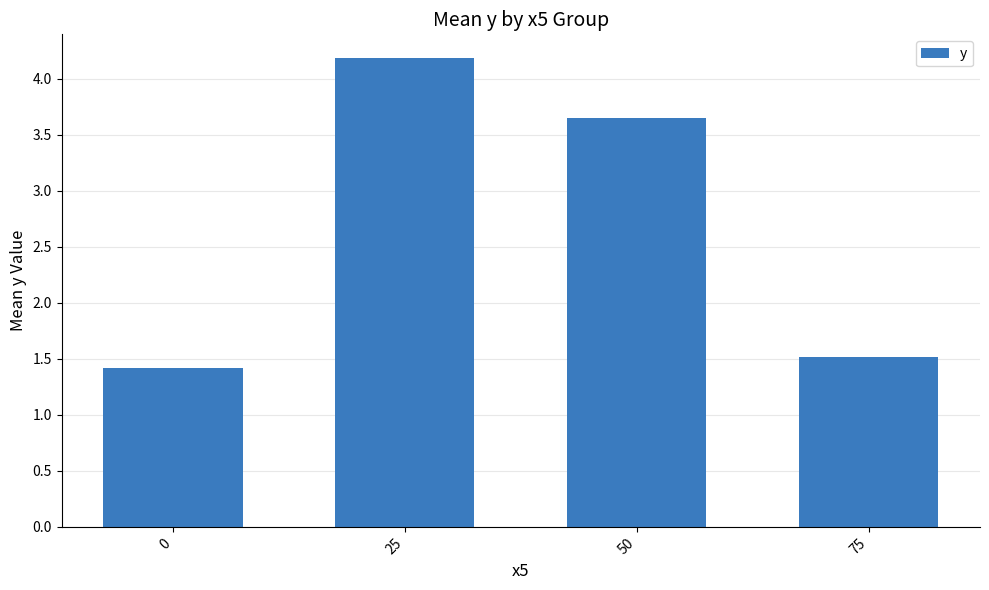

Approximately how many times larger is the value at 50 compared to 75?

2.4